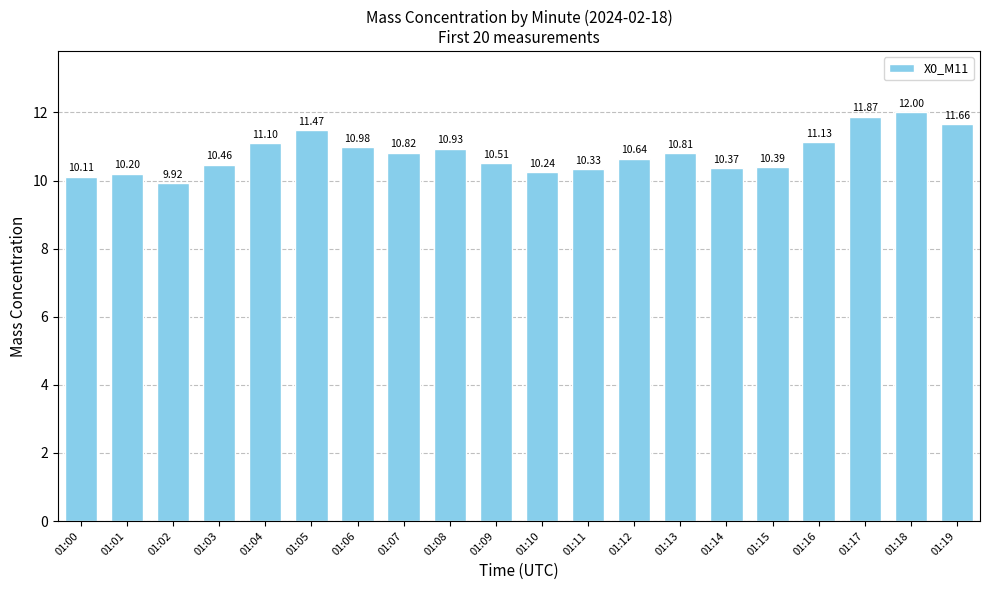

True or false: the data shows 17.6 at 01:14.

False